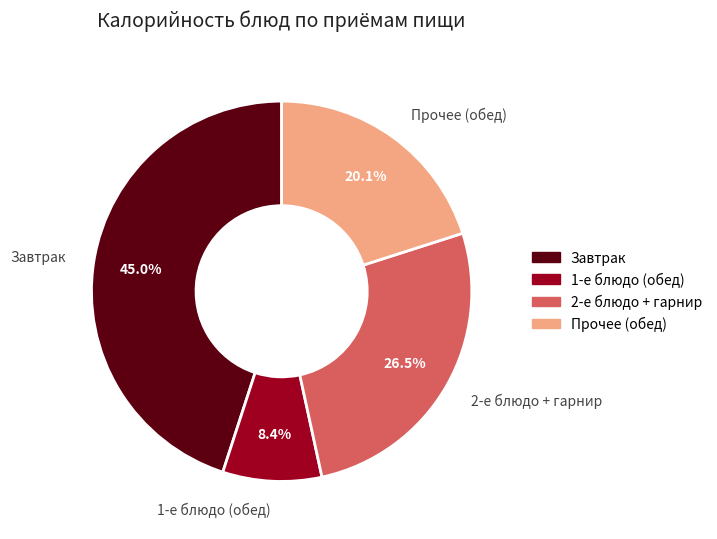

Which slice is the largest?

Завтрак